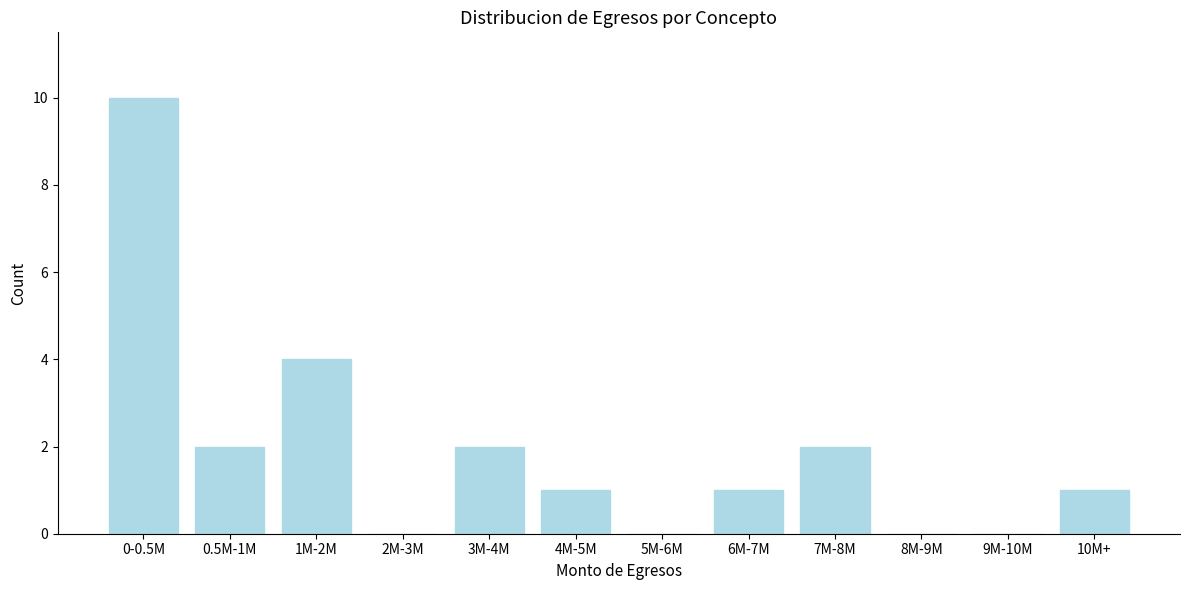

Reading left to right, what are all the values shown in this chart?

0-0.5M=10	0.5M-1M=2	1M-2M=4	2M-3M=0	3M-4M=2	4M-5M=1	5M-6M=0	6M-7M=1	7M-8M=2	8M-9M=0	9M-10M=0	10M+=1